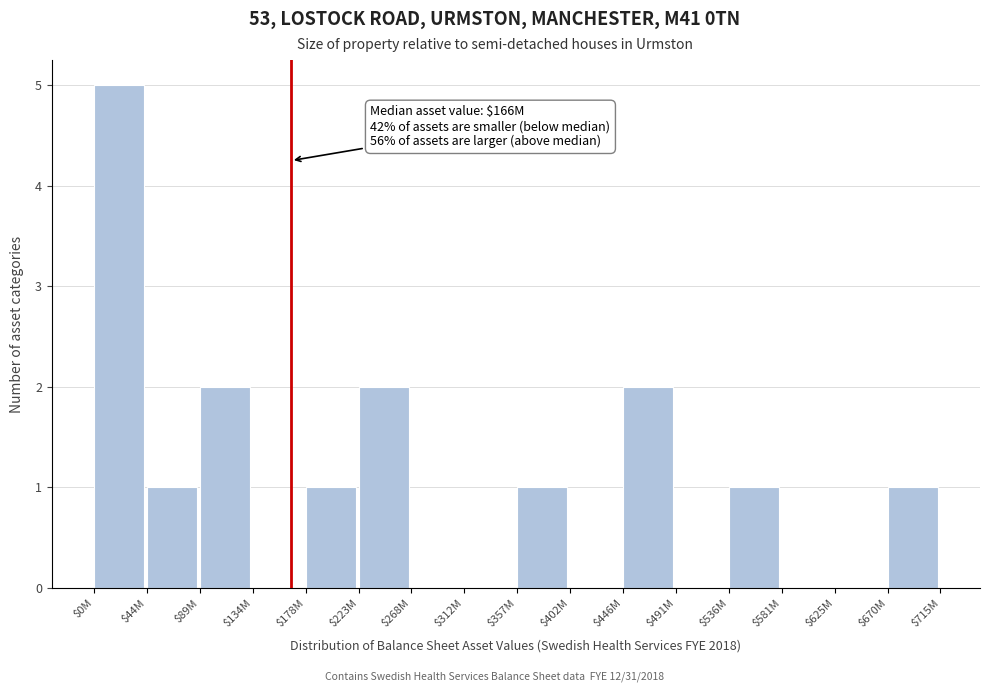

What is the sum of all values?

16